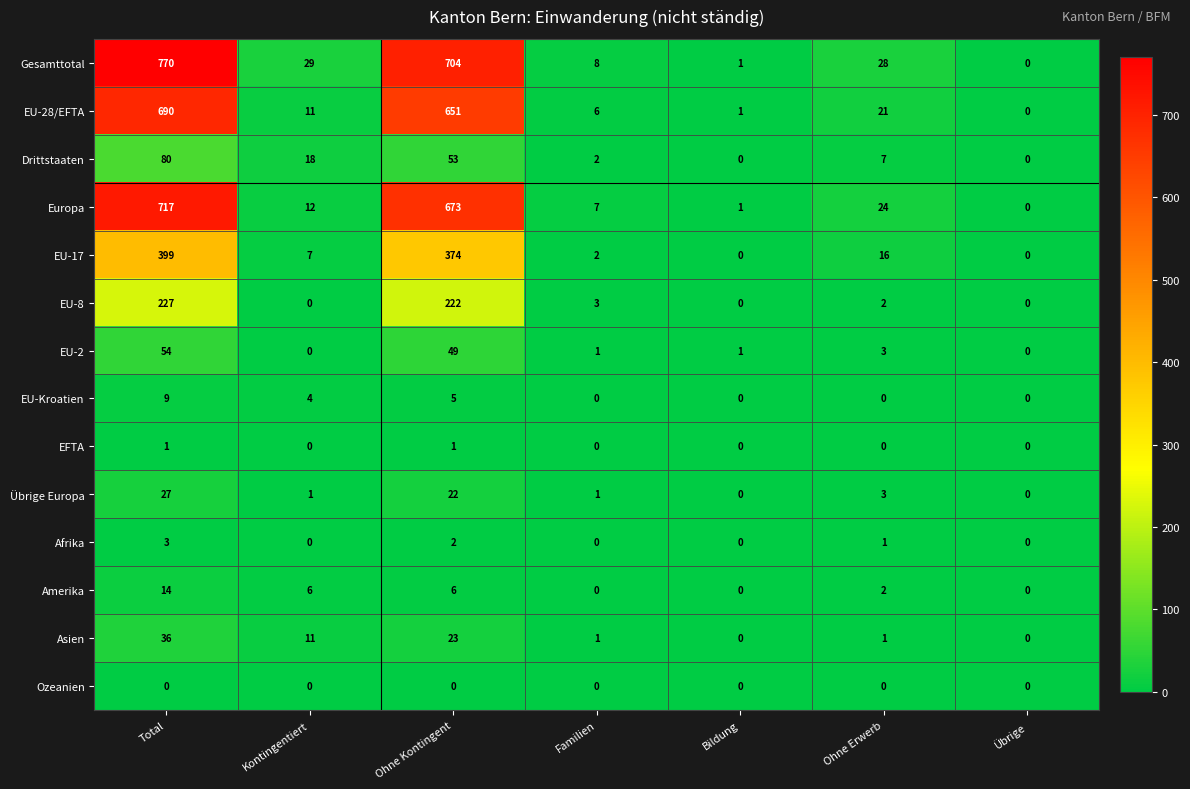

Which series has the largest total across all categories?

Gesamttotal